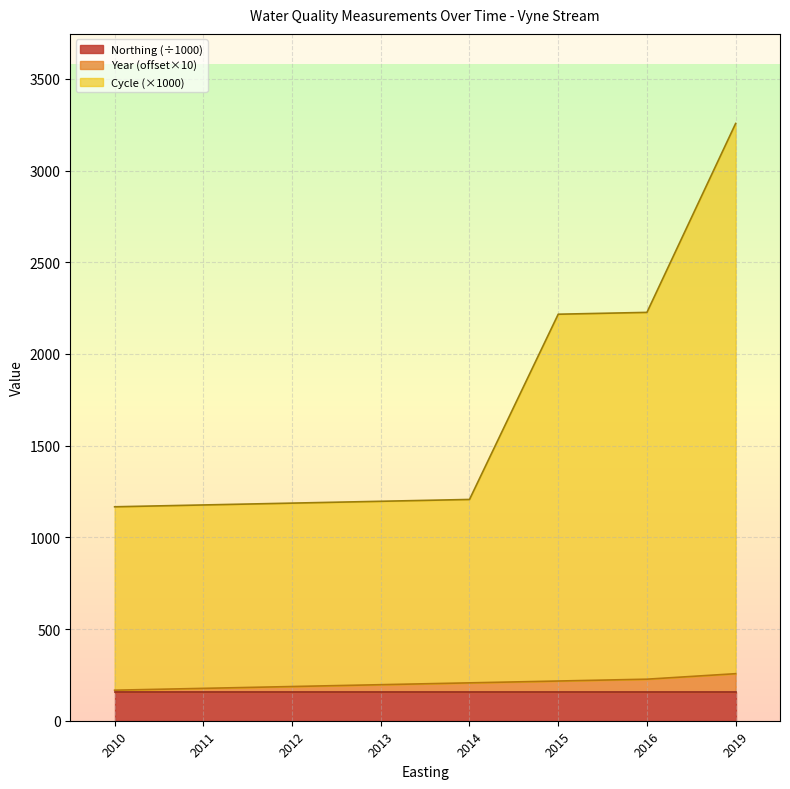

Which series has the largest total across all categories?

Cycle